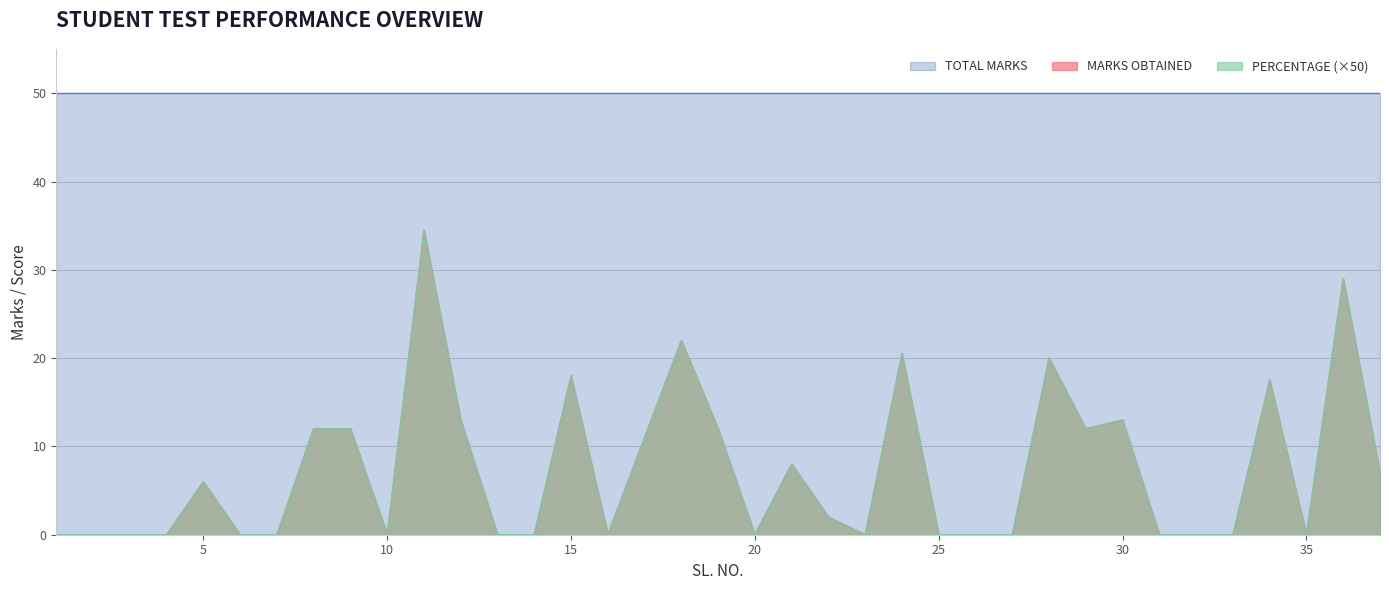

Which series has the largest range (max minus min)?

PERCENTAGE